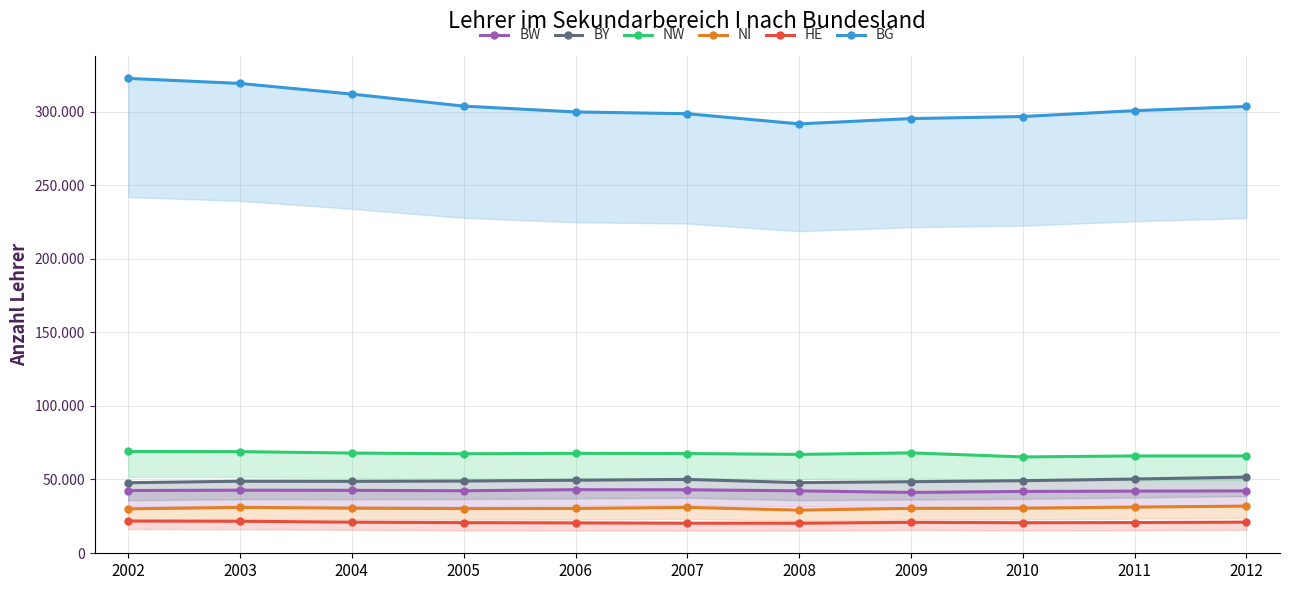

The value of NW at 2010 is 22516.2. True or false?

False